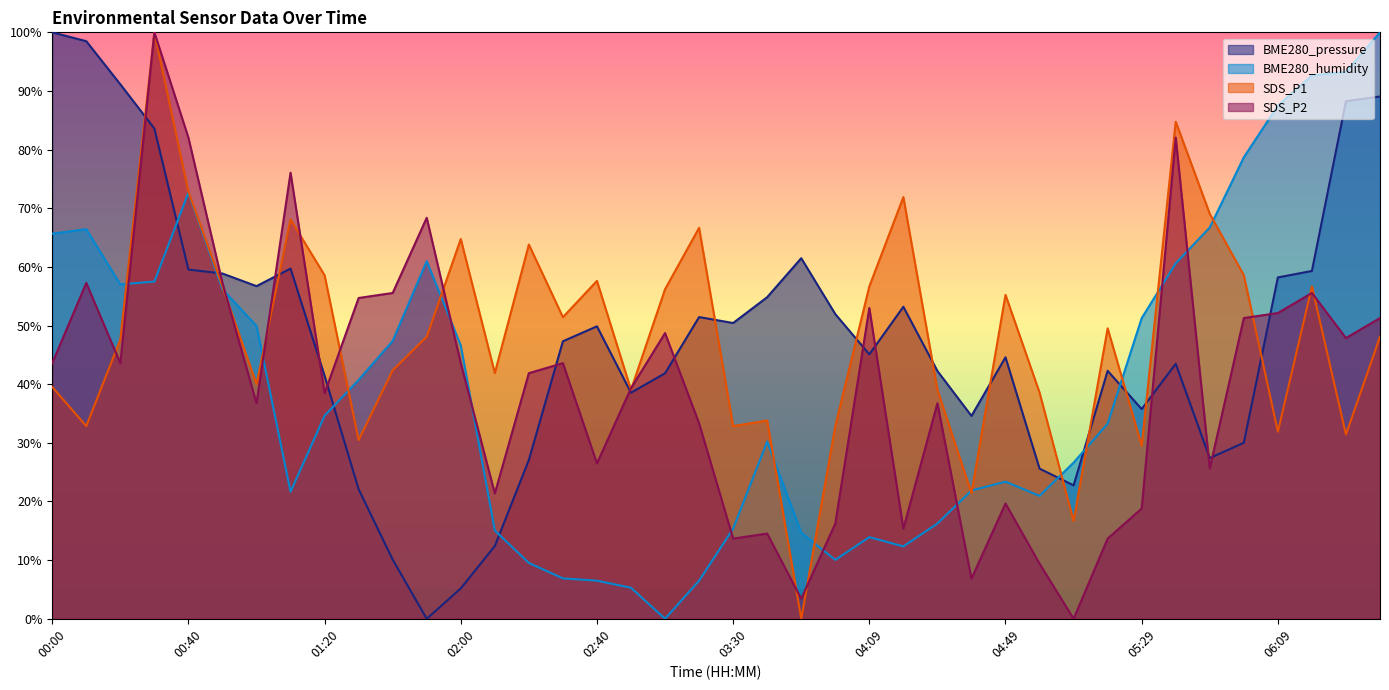

What is the difference between the SDS_P1 values at 05:29 and 06:39?

18.6